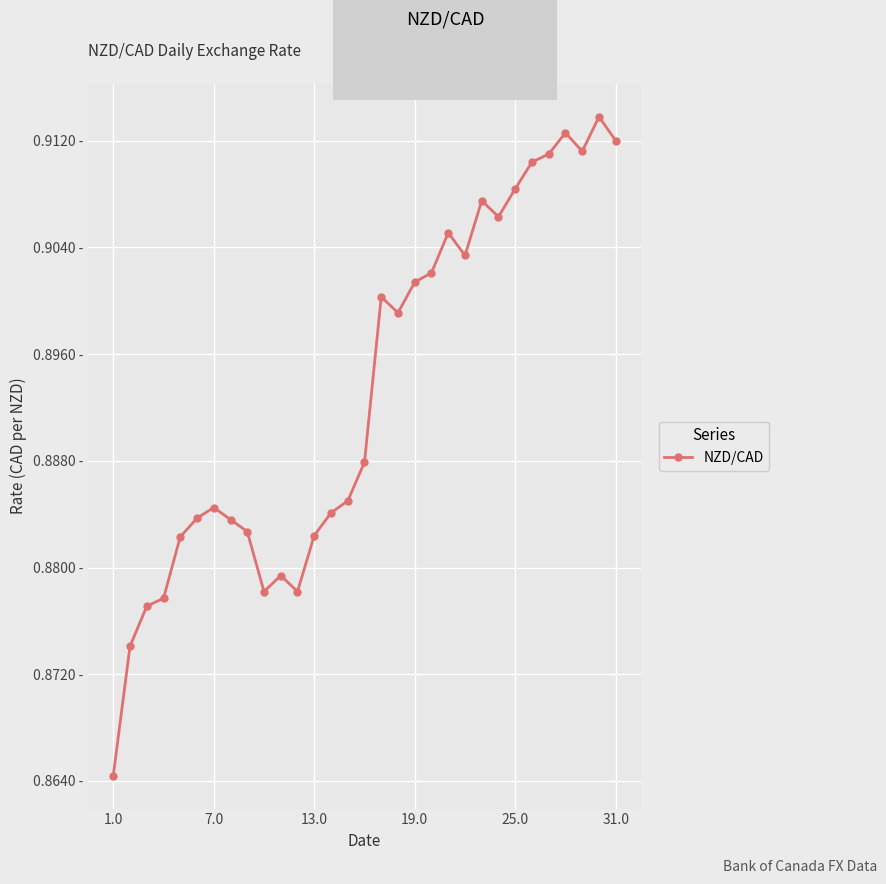

Does the chart have visible grid lines?

Yes